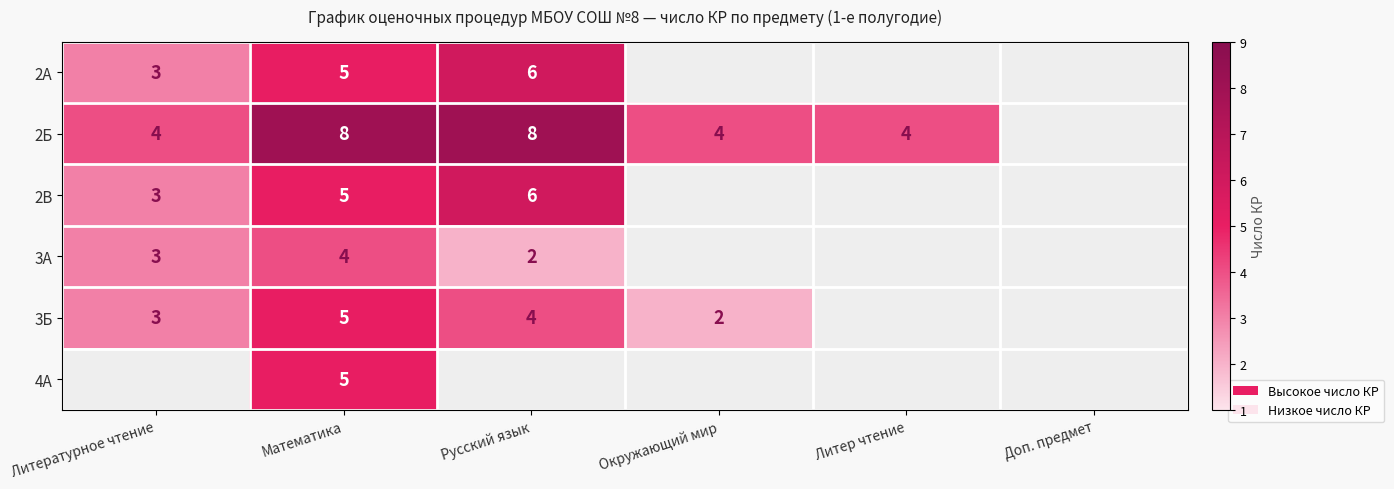

What is the difference between the 3Б values at Окружающий мир and Математика?

3